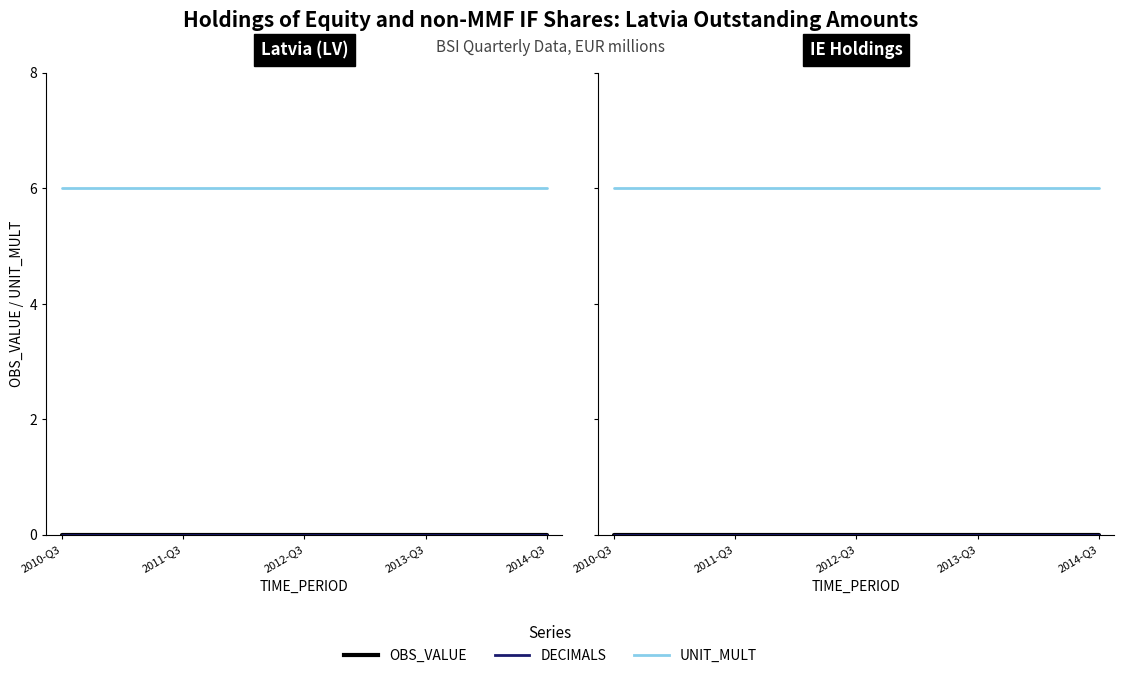

Which label corresponds to the largest value in the chart?

2010-Q3